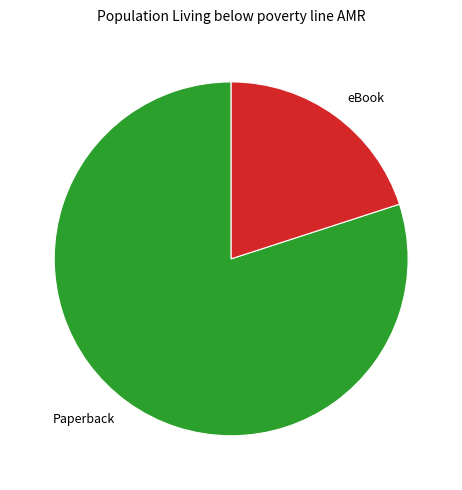

Count the number of slices in the pie.

2